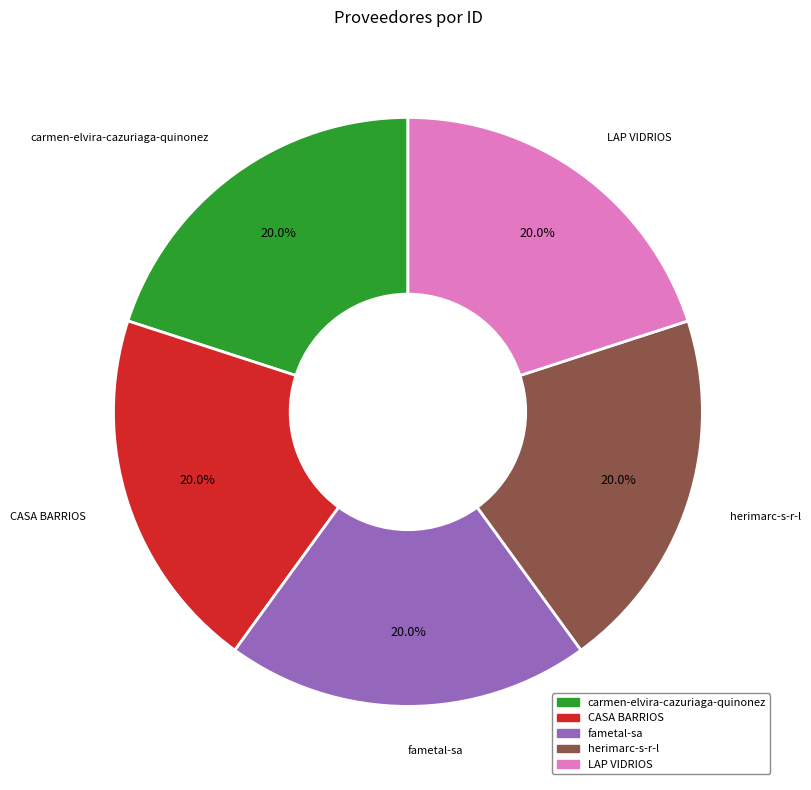

What percentage do carmen-elvira-cazuriaga-quinonez and fametal-sa together represent?

40.0%